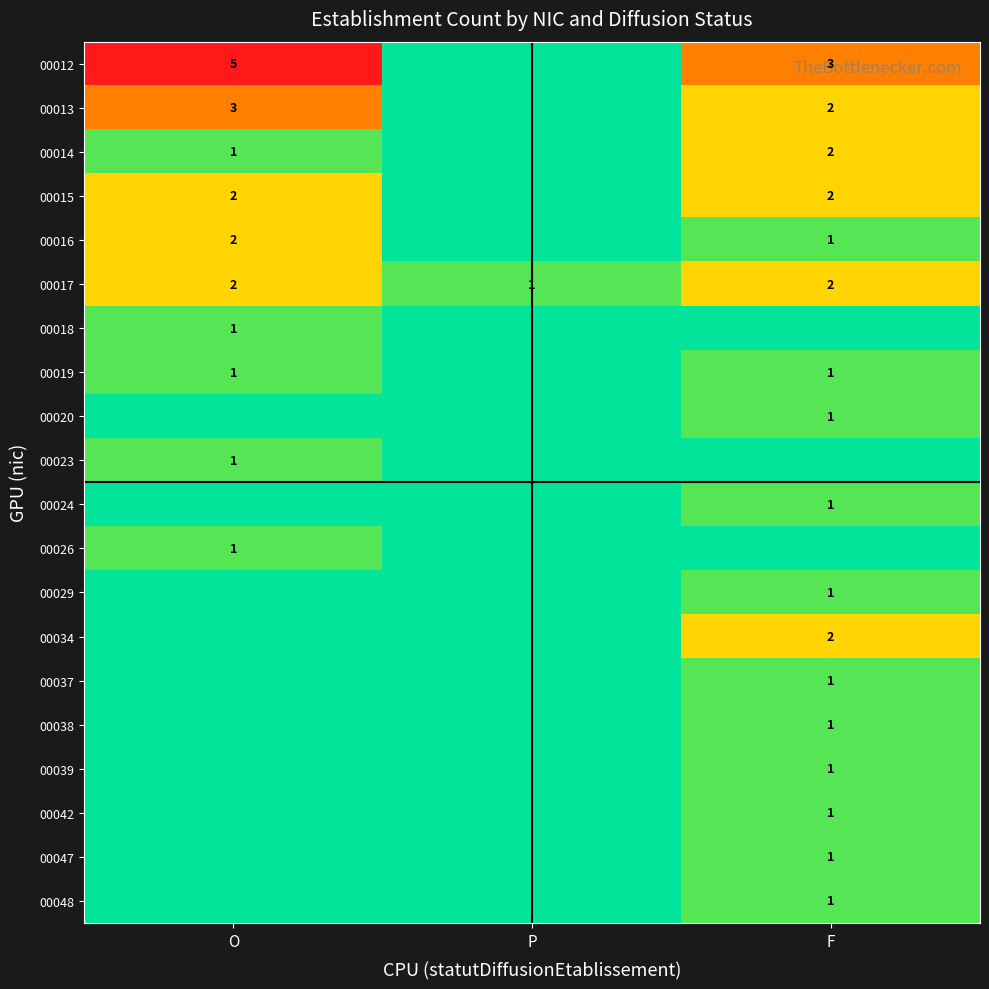

True or false: 00012 has a value of 1 at F.

False